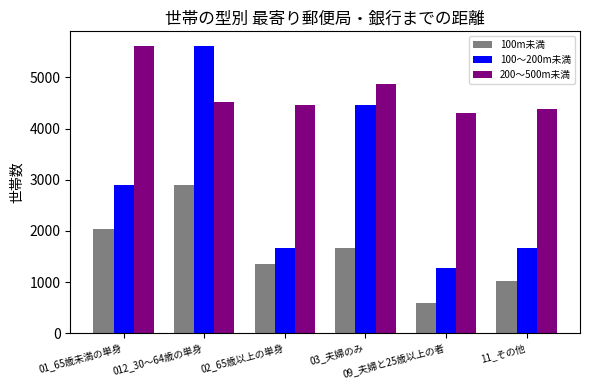

Which series has the largest total across all categories?

200～500m未満